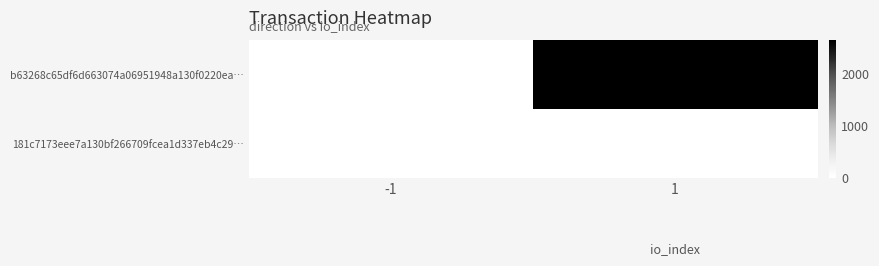

Which label corresponds to the largest value in the chart?

1